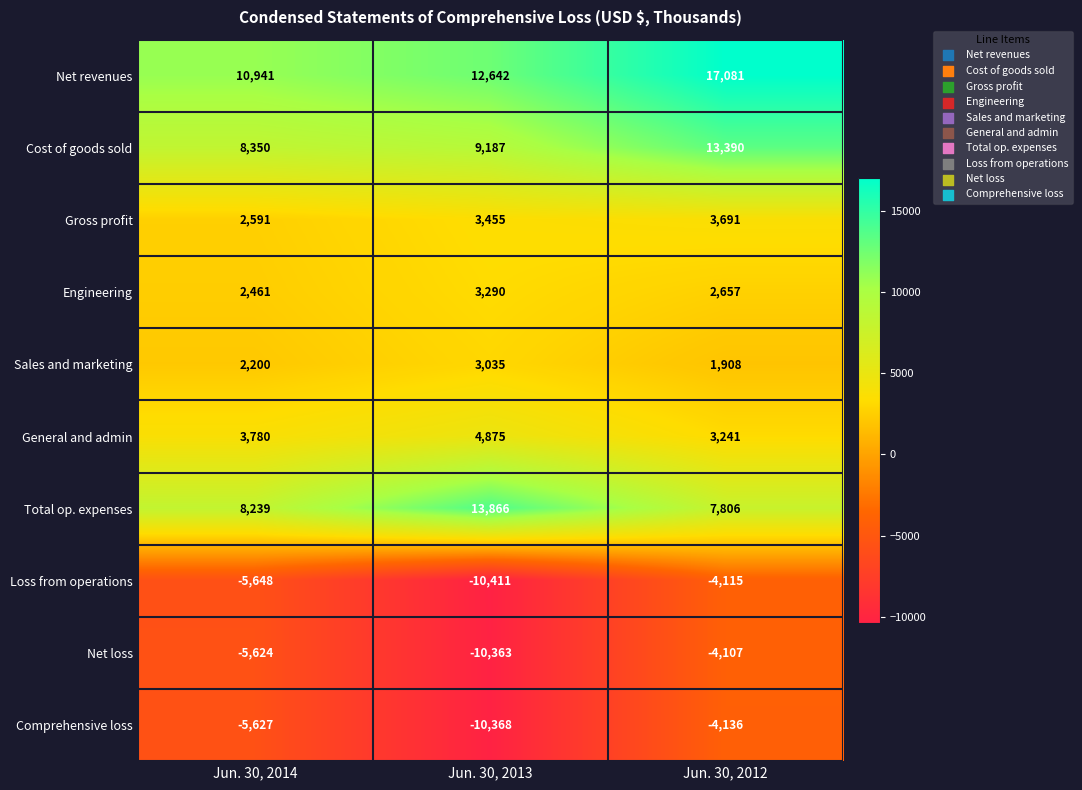

Reading right to left, what are all the values shown in this chart?

Net revenues: 17081	12642	10941
Cost of goods sold: 13390	9187	8350
Gross profit: 3691	3455	2591
Engineering: 2657	3290	2461
Sales and marketing: 1908	3035	2200
General and admin: 3241	4875	3780
Total op. expenses: 7806	13866	8239
Loss from operations: -4115	-10411	-5648
Net loss: -4107	-10363	-5624
Comprehensive loss: -4136	-10368	-5627